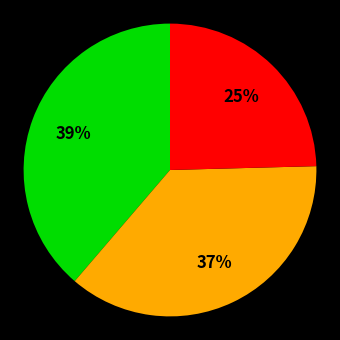

To the nearest percent, what is the difference between the largest and smallest slice percentages?

14%